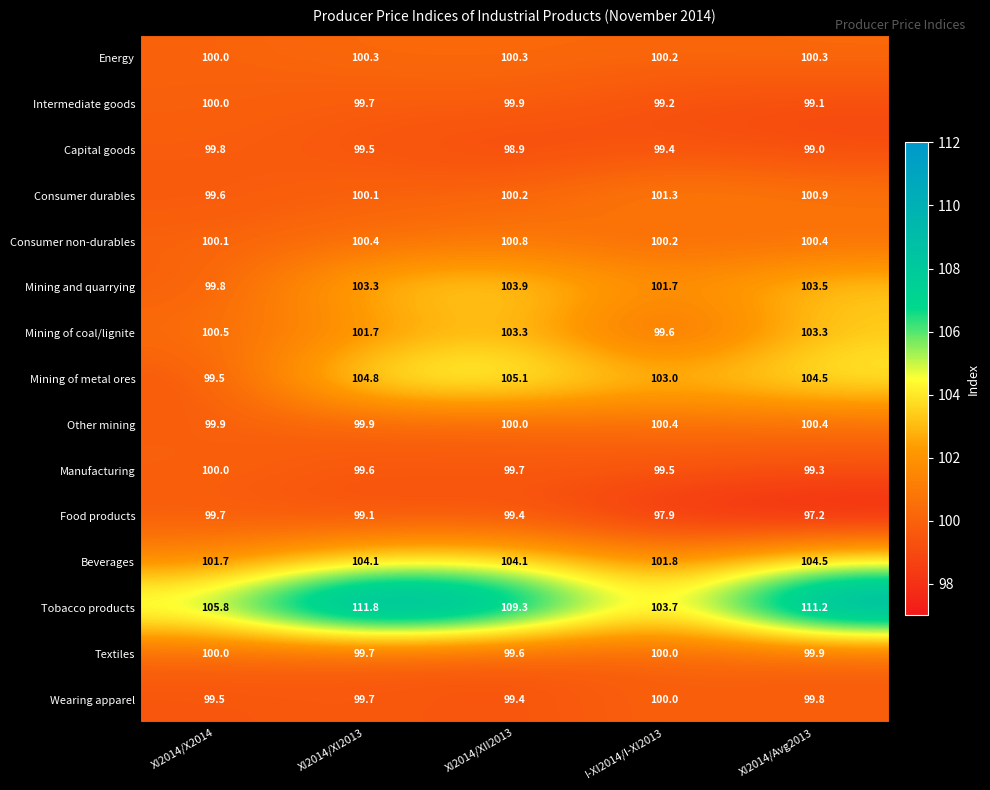

Which series has the widest spread of values?

Tobacco products